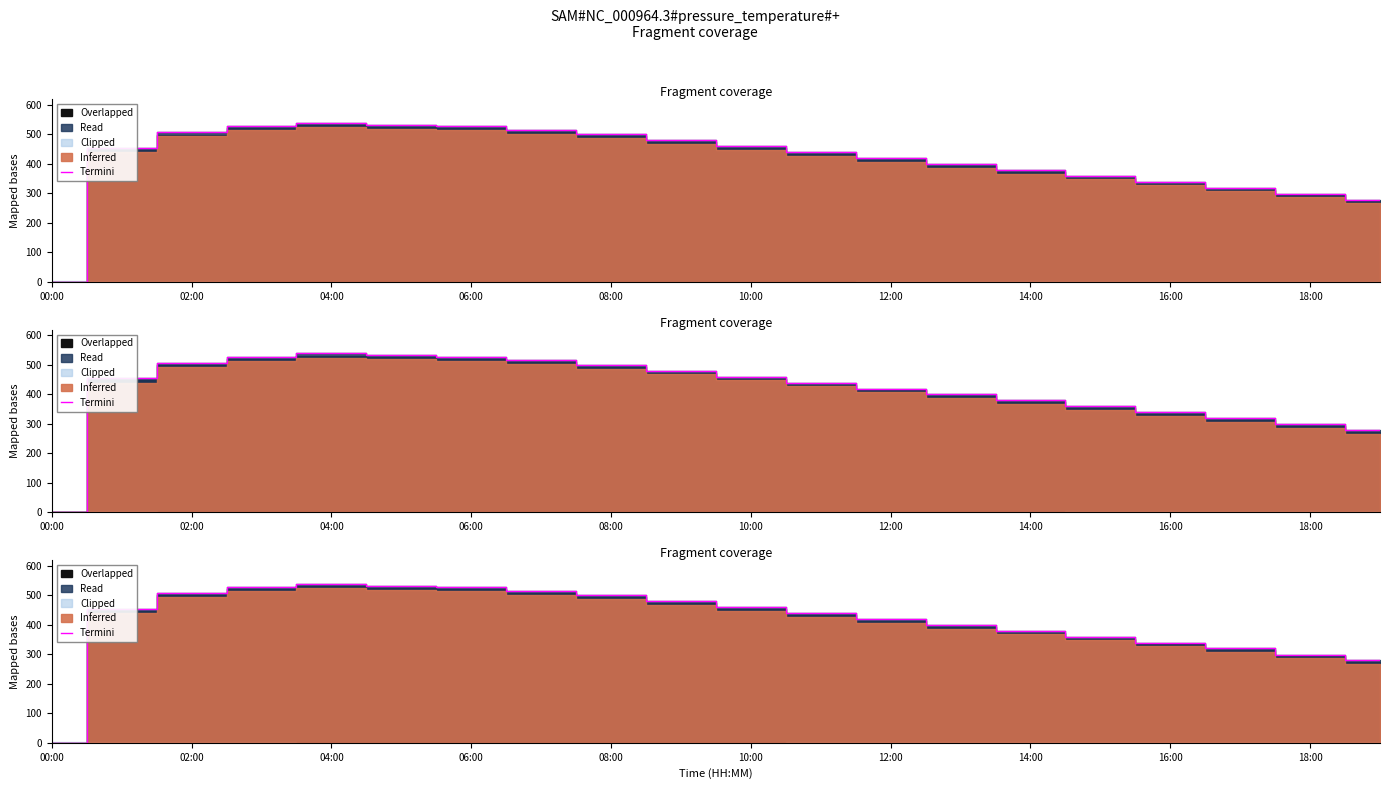

What is the label of the 9th point from the right?

11